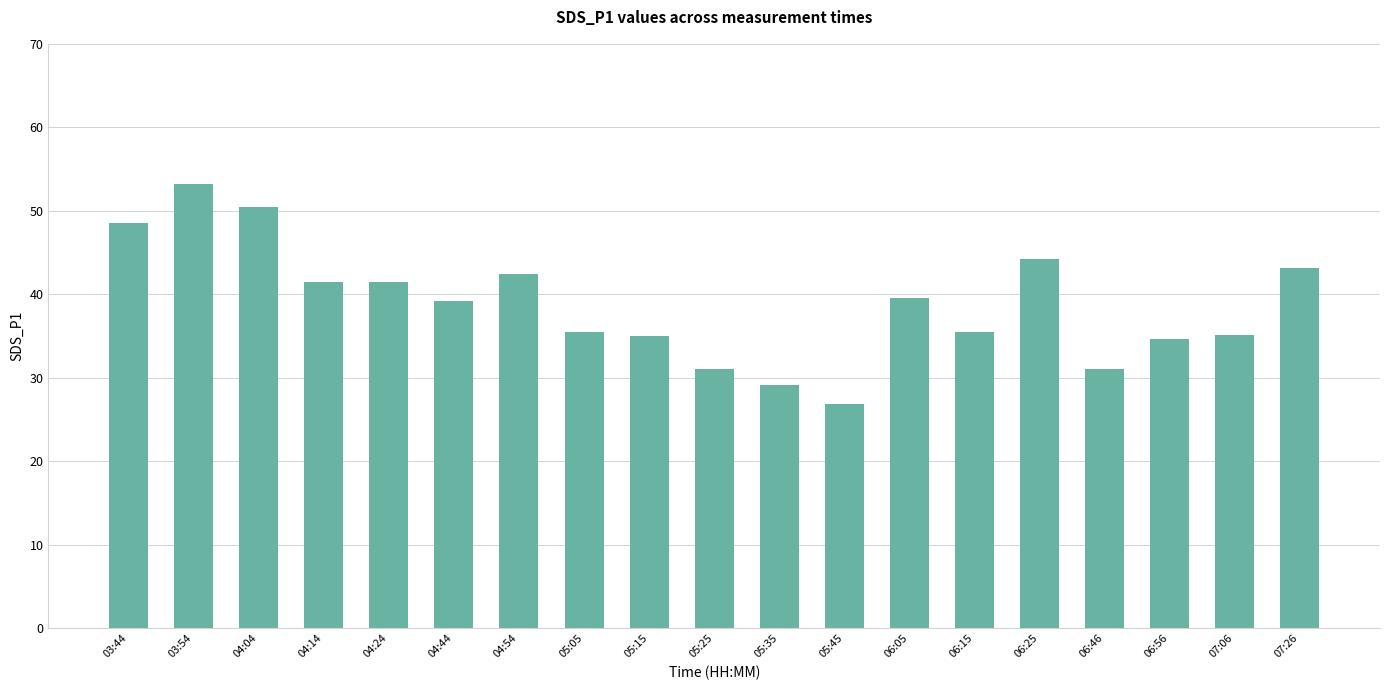

What is the maximum value shown in the chart?

53.2